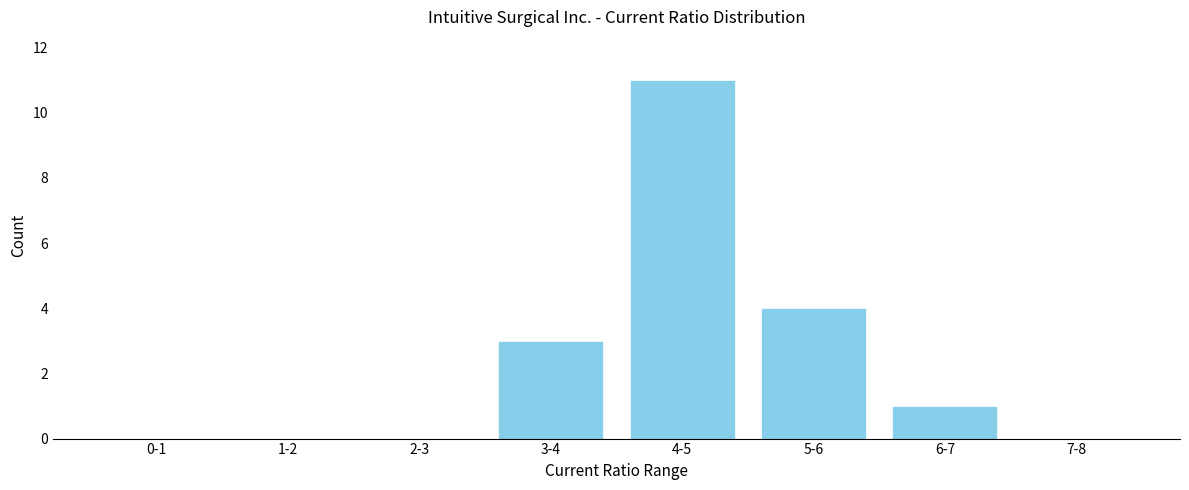

Reading left to right, transcribe all the data shown in this chart.

0-1=0	1-2=0	2-3=0	3-4=3	4-5=11	5-6=4	6-7=1	7-8=0